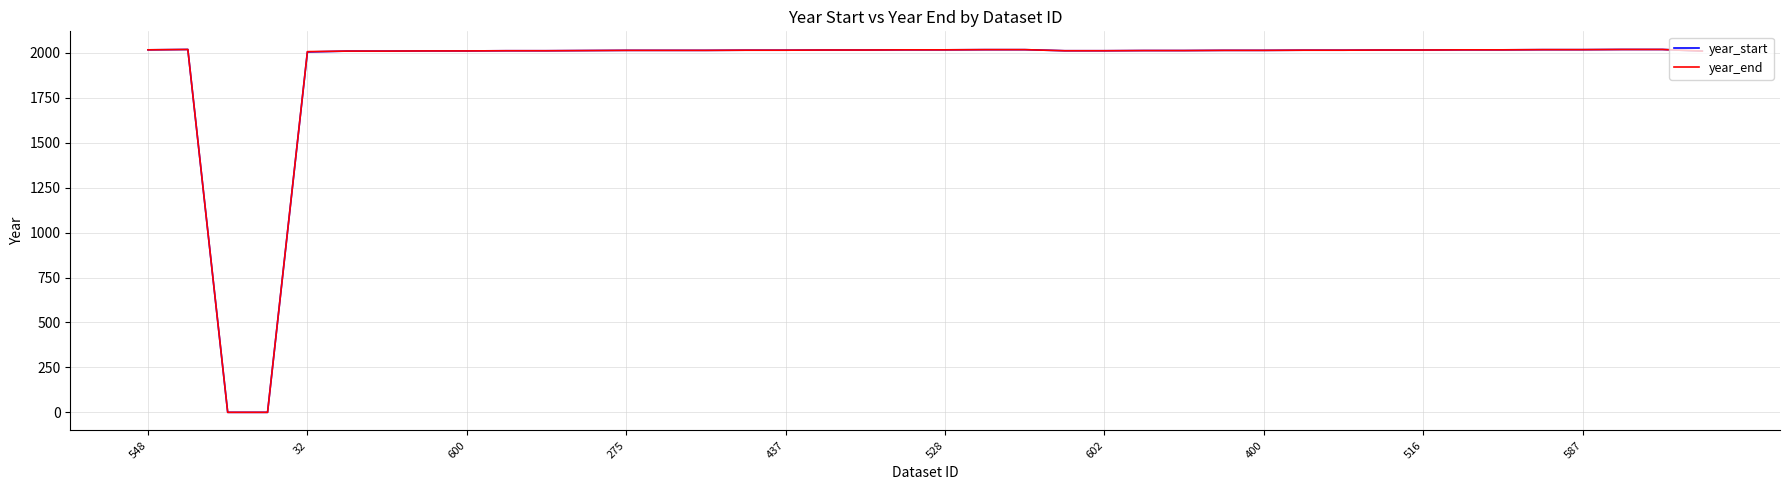

What is the sum of all year_end values?

76554